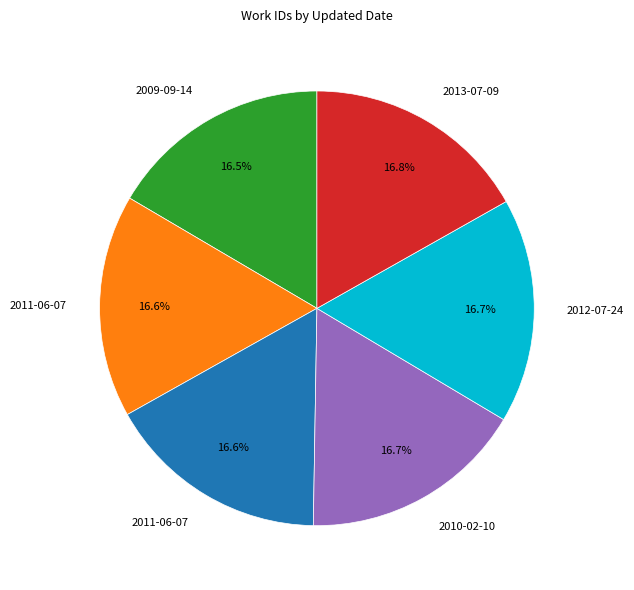

Is there a majority slice in this chart?

No